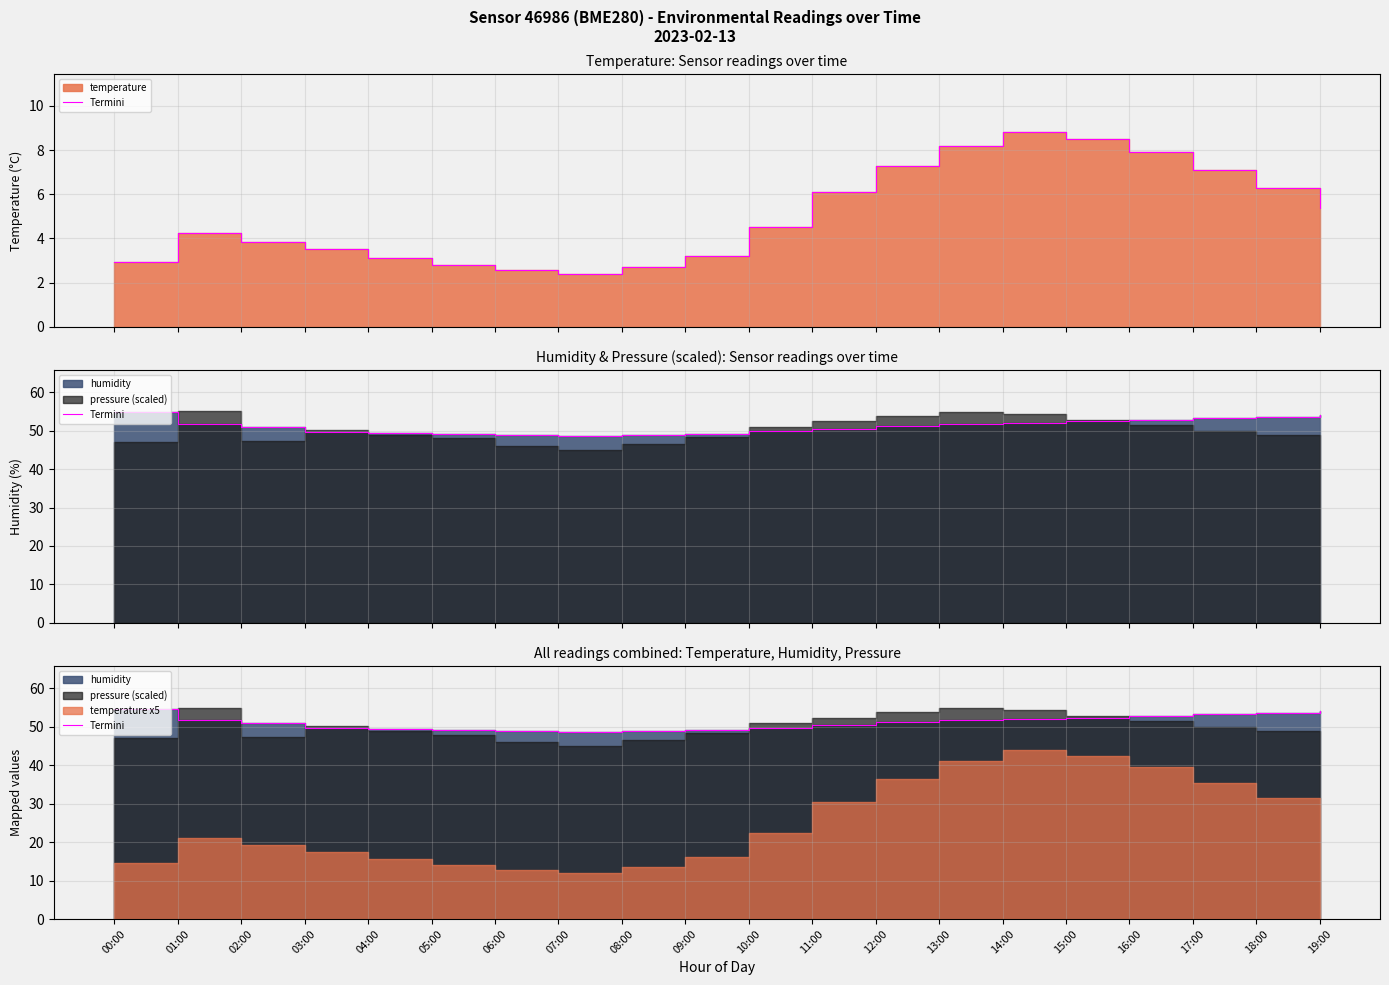

What is the label of the 7th point from the right?

13:00